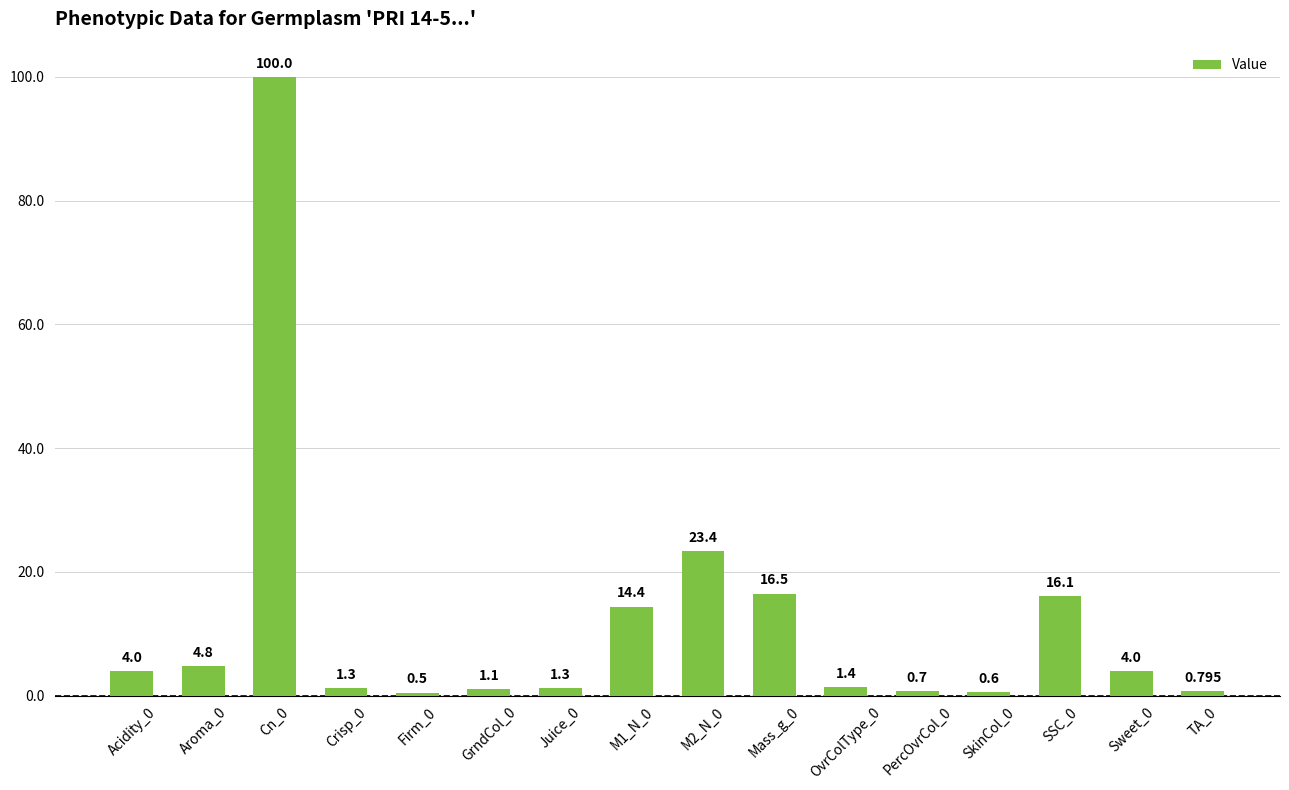

How many series are shown in this chart?

1